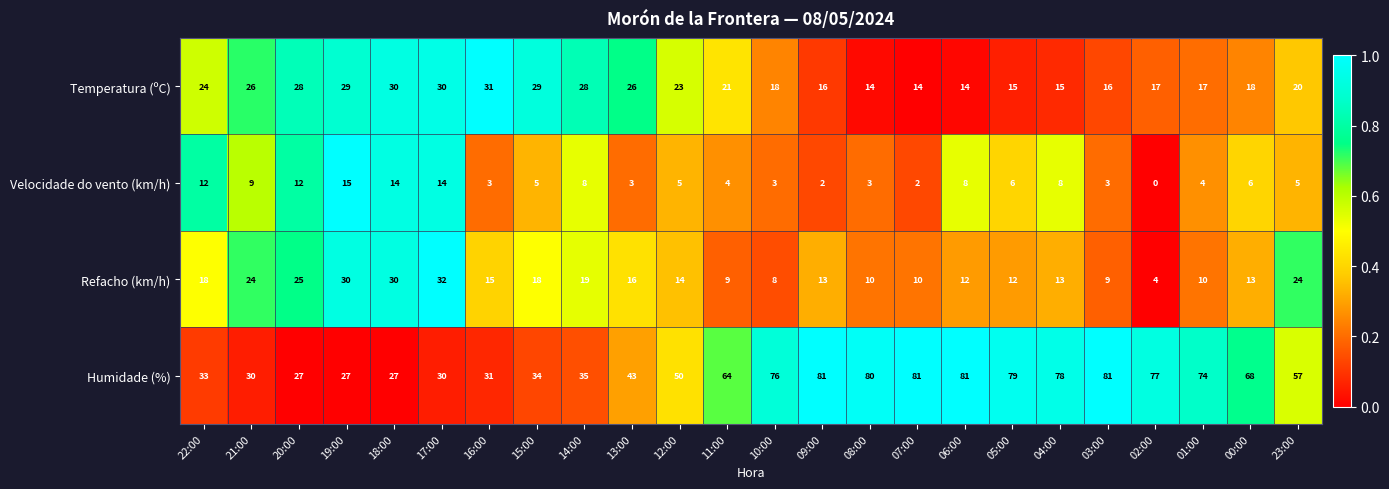

What is the difference between the maximum and minimum values in the Humidade (%) series?

54